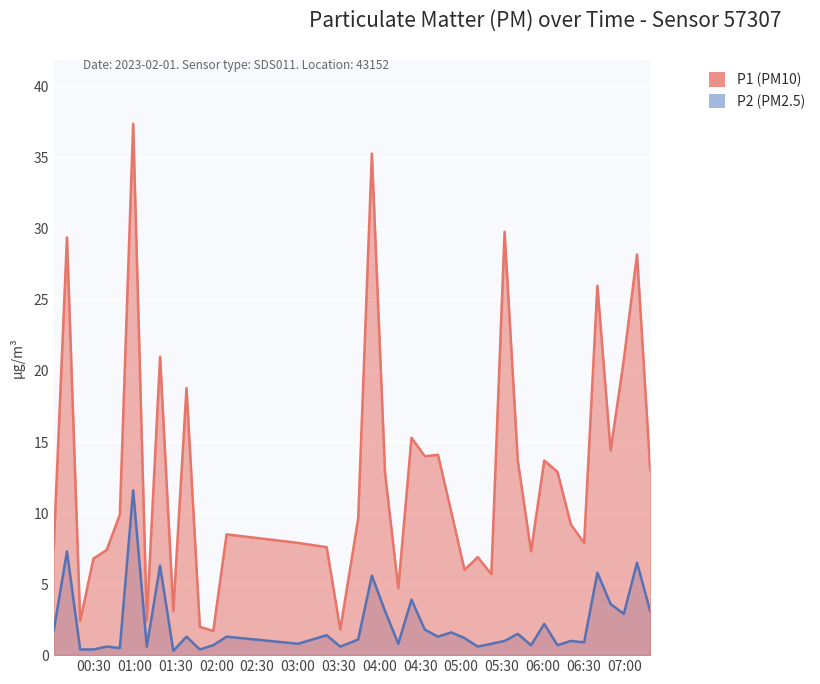

True or false: P1 has a value of 6.8 at 2023-02-01T00:29:43.

True